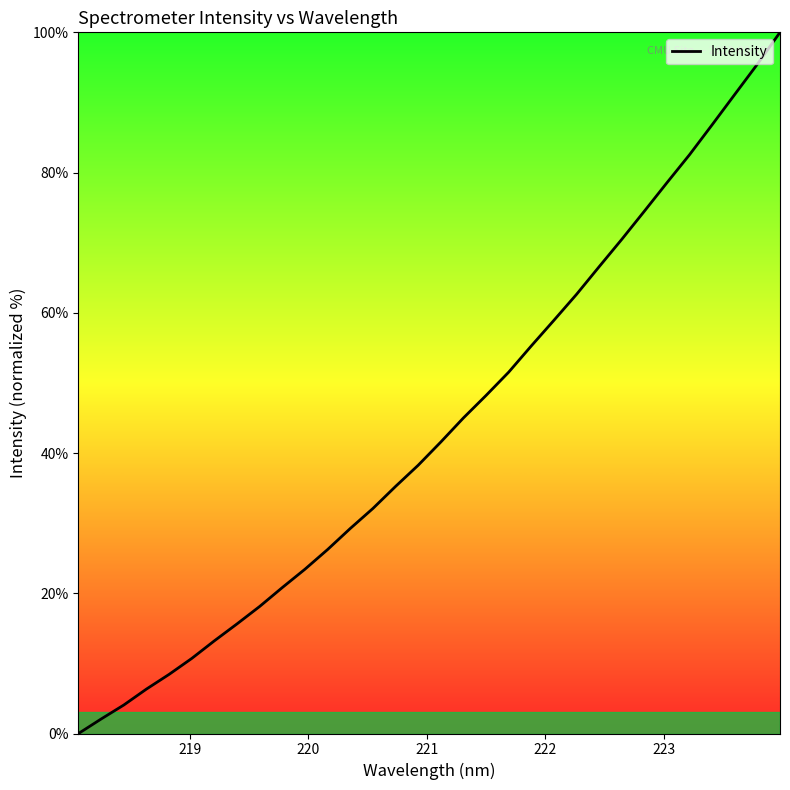

What is the greatest value displayed?

100.0